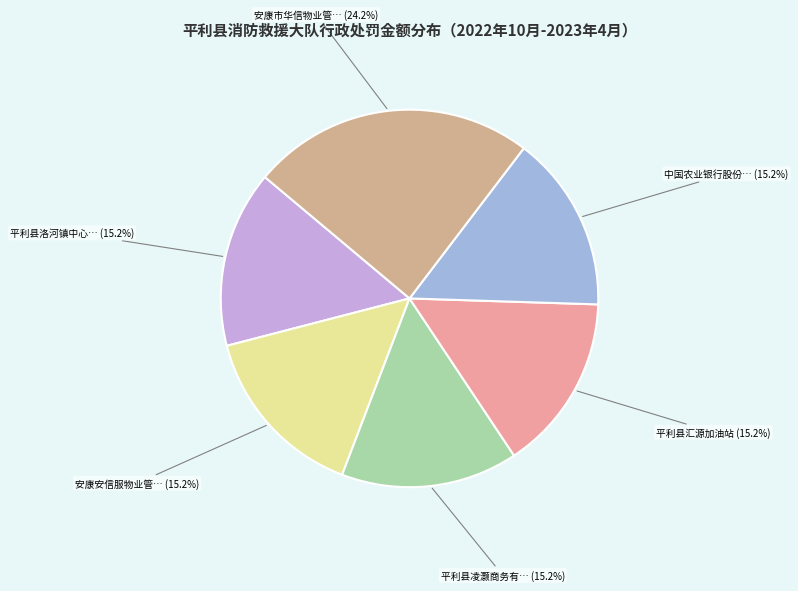

Is there a majority slice in this chart?

No